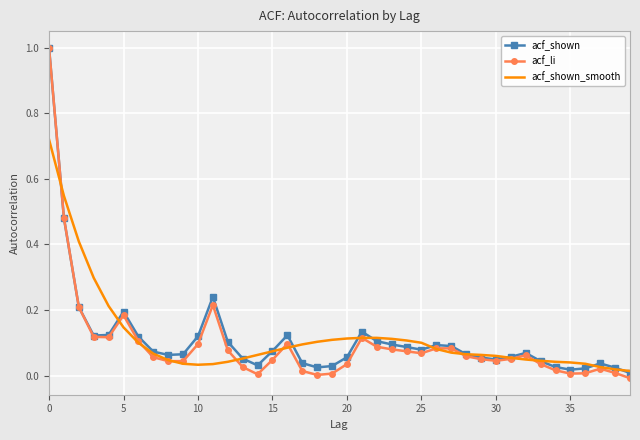

Which series has the largest range (max minus min)?

acf_li